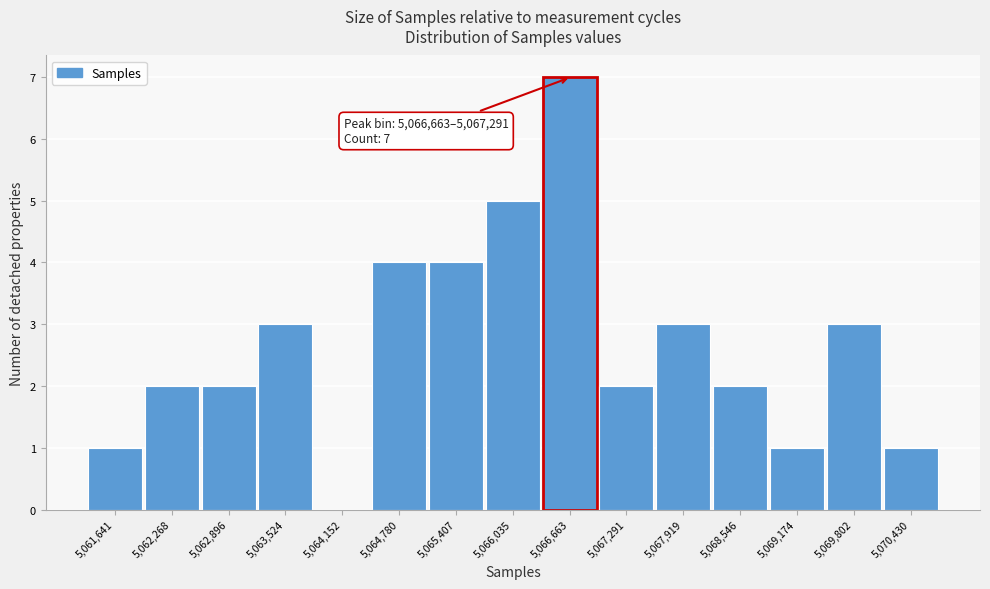

Reading left to right, what are all the values shown in this chart?

5,061,641=1	5,062,268=2	5,062,896=2	5,063,524=3	5,064,152=0	5,064,780=4	5,065,407=4	5,066,035=5	5,066,663=7	5,067,291=2	5,067,919=3	5,068,546=2	5,069,174=1	5,069,802=3	5,070,430=1